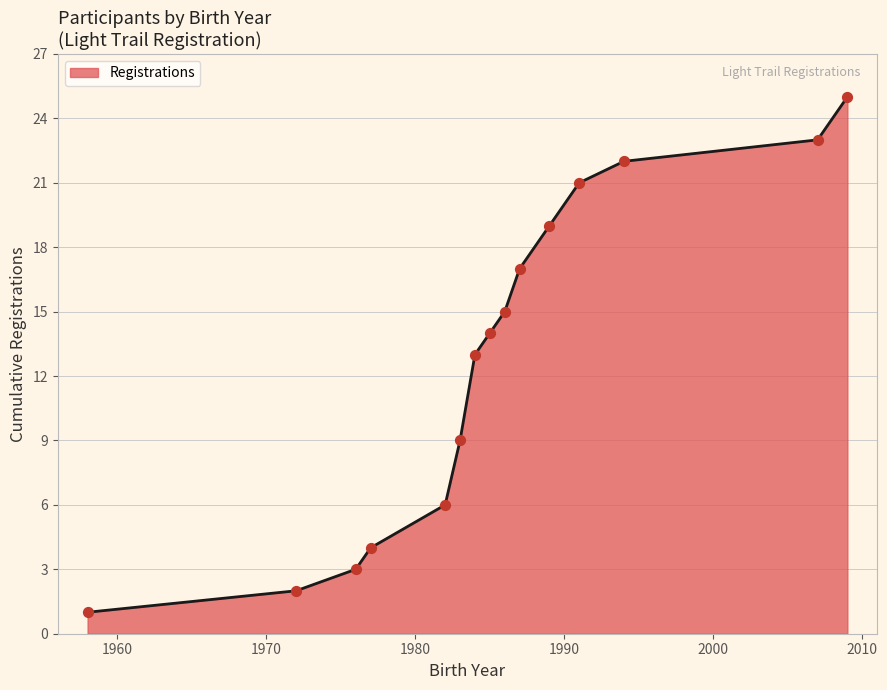

What is the difference between the maximum and minimum values?

24